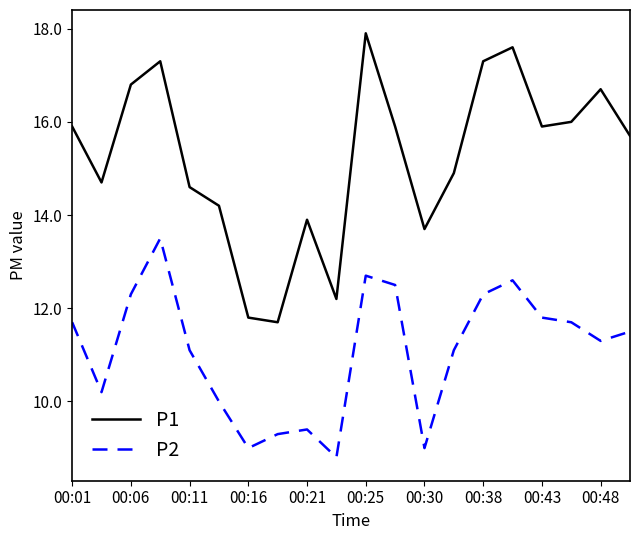

True or false: P2 and P1 intersect in this chart.

False